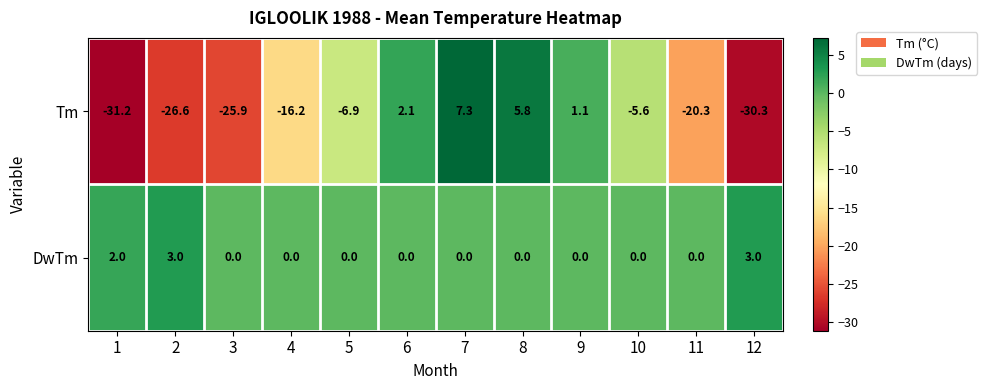

What is the spread (max minus min) of values at 7?

7.3